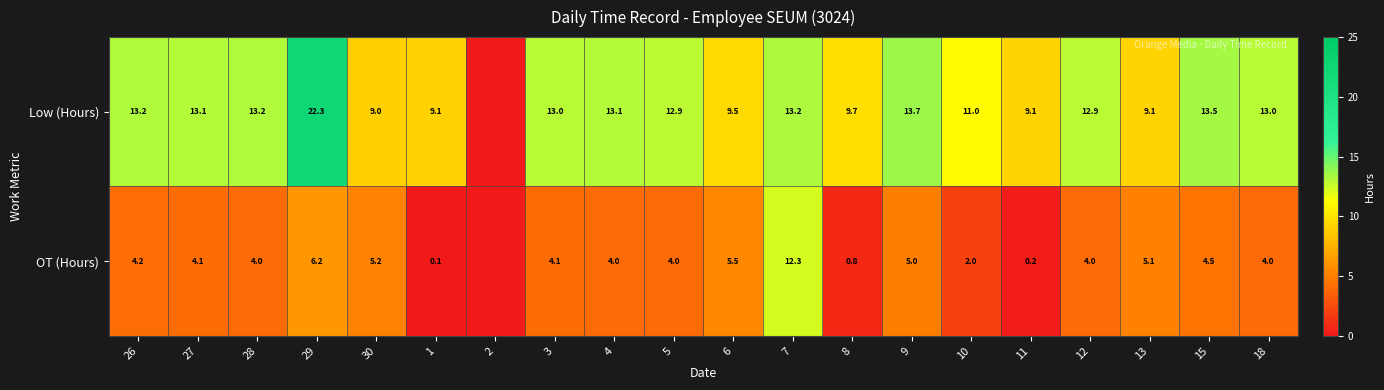

What is the total value across all series at 30?

14.2